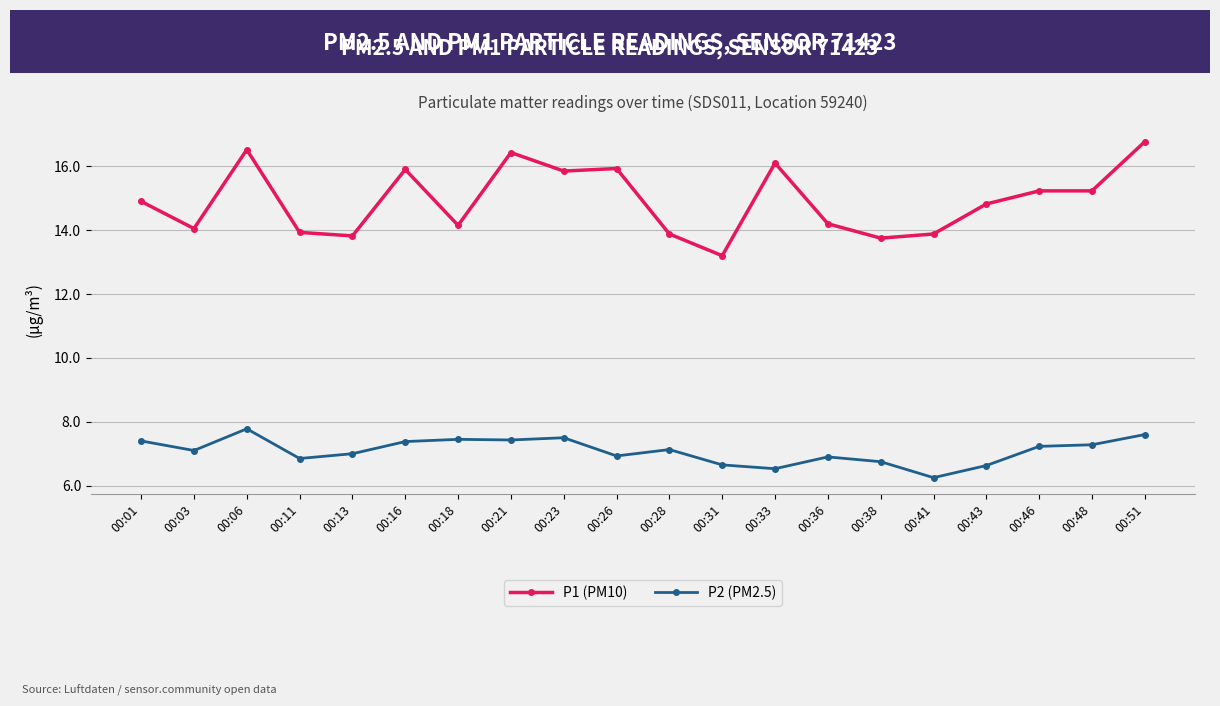

What is the spread (max minus min) of values at 00:06?

8.7